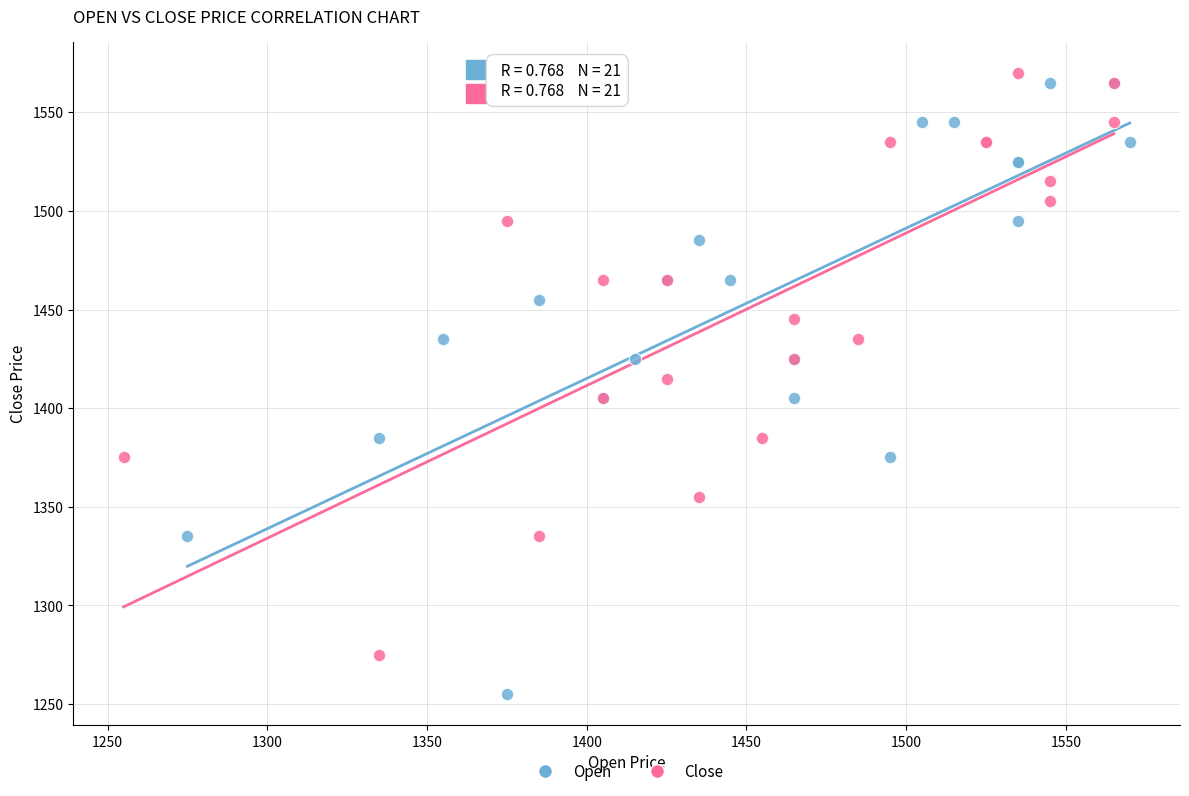

Which series reaches the maximum Y coordinate?

Close